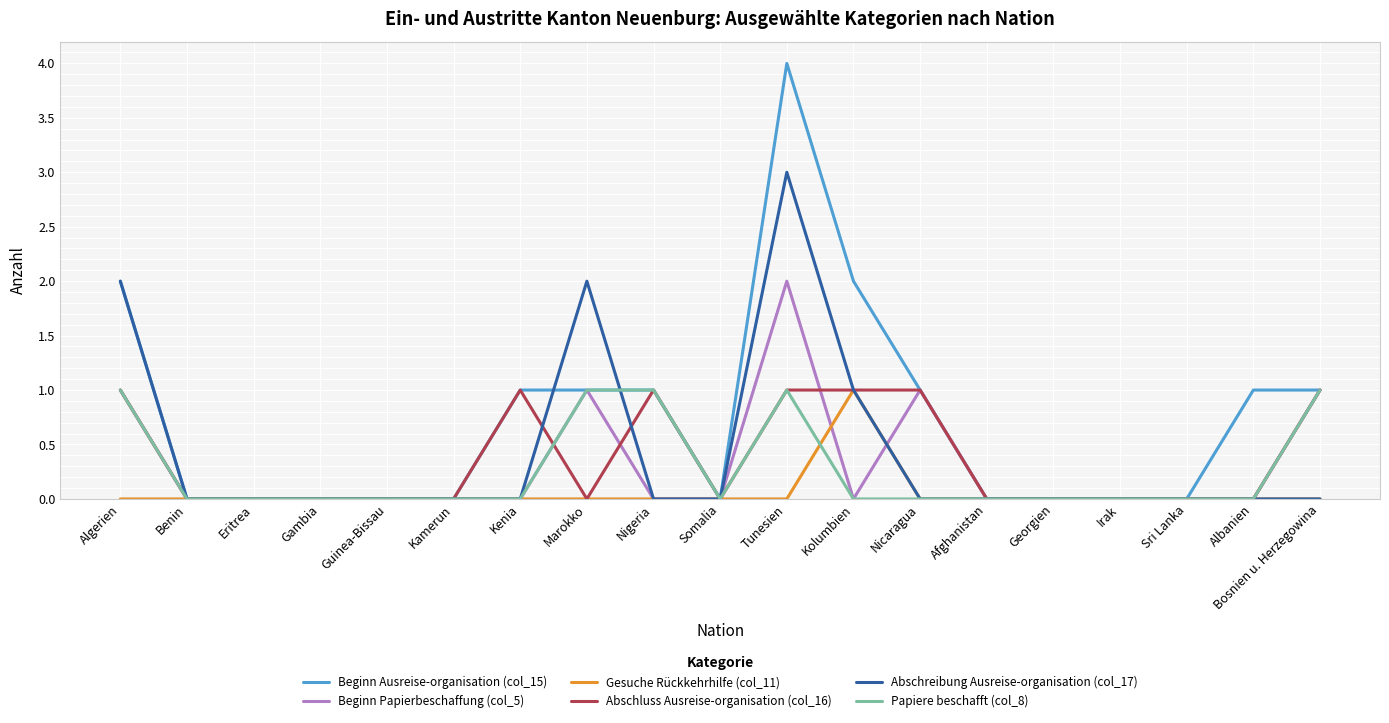

How many lines are shown in the chart?

6